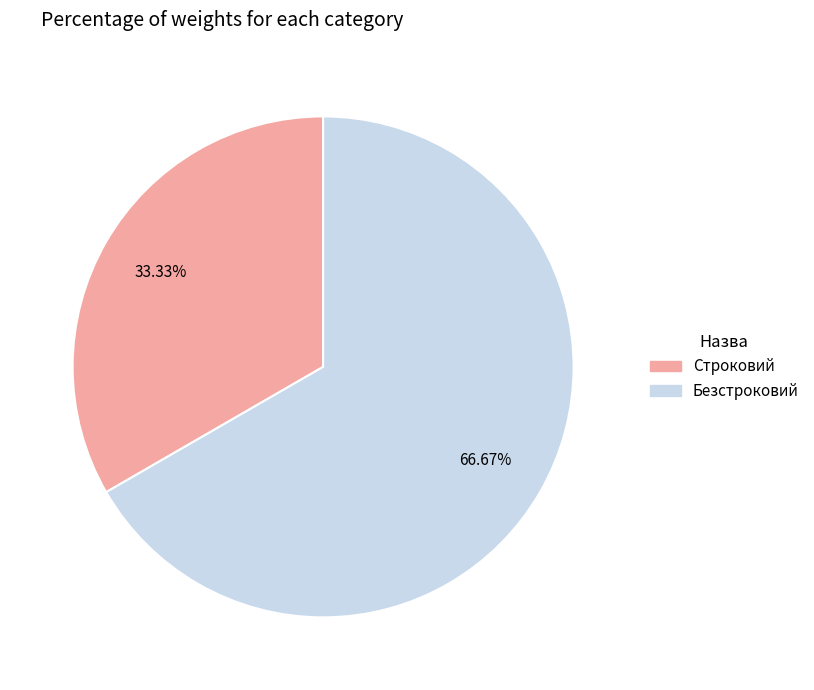

To the nearest percent, what percentage of the pie is Строковий?

33%